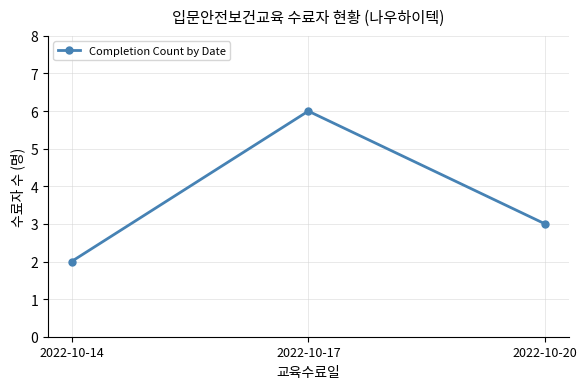

Rank the categories by value from highest to lowest.

2022-10-17, 2022-10-20, 2022-10-14